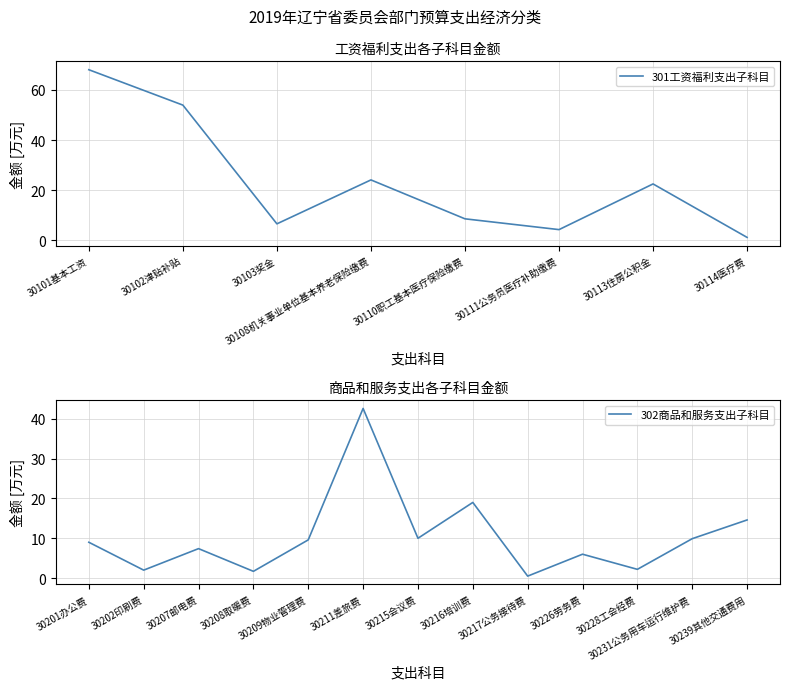

Does the chart have visible grid lines?

Yes